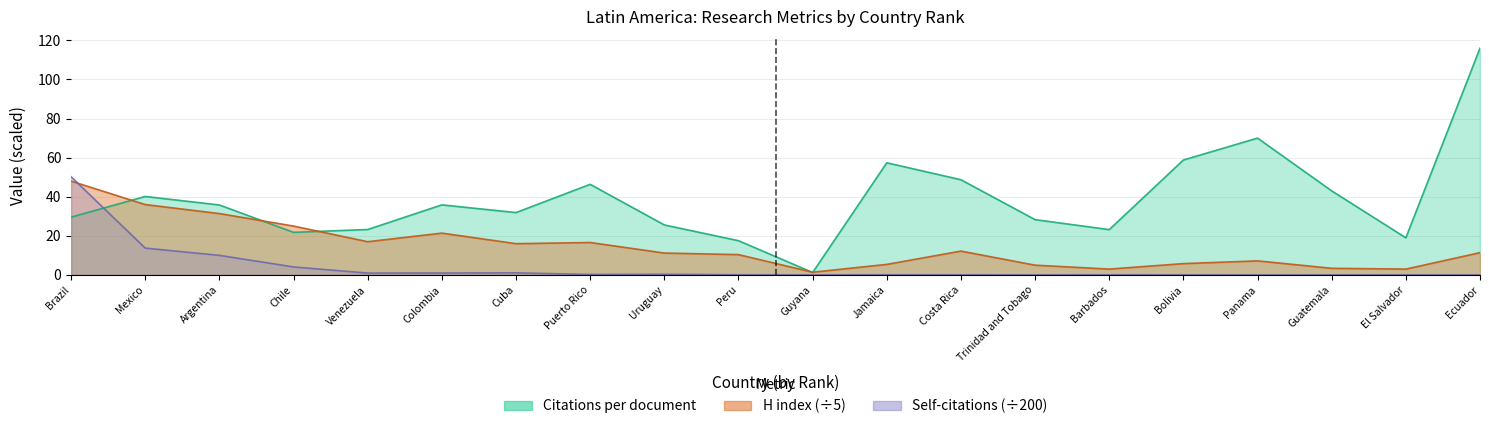

How many lines are shown in the chart?

3